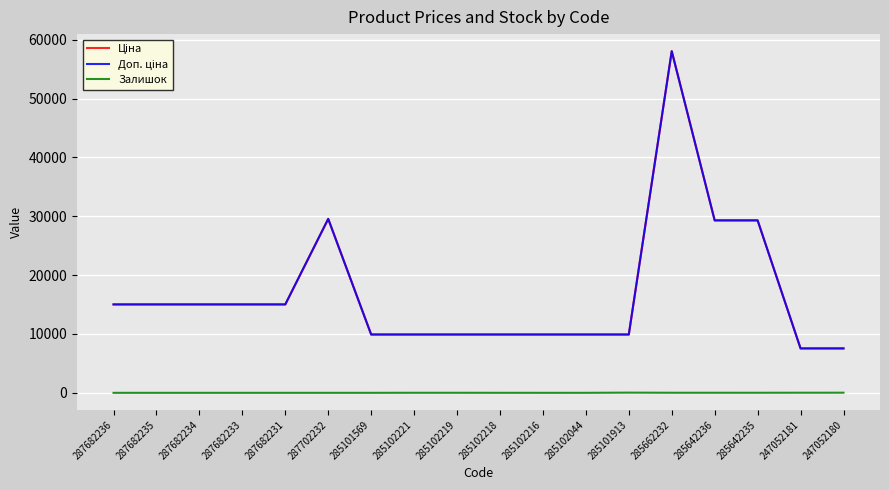

Does the chart have visible grid lines?

Yes